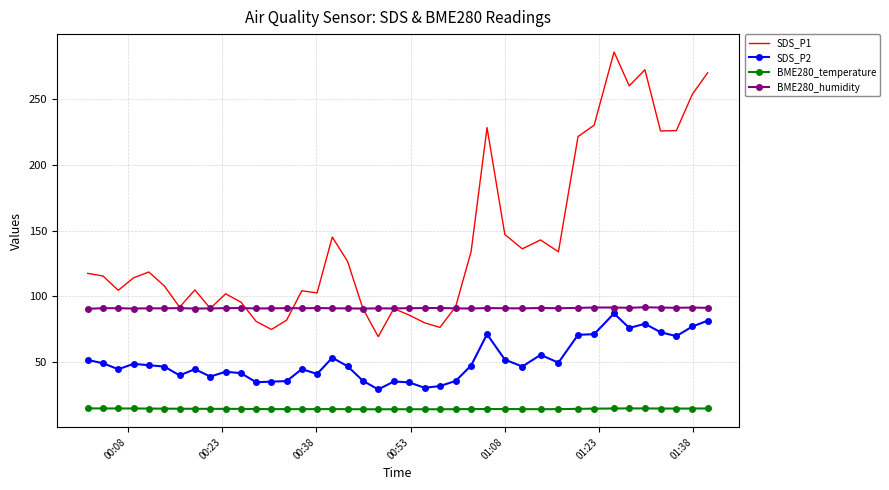

True or false: SDS_P2 and SDS_P1 intersect in this chart.

False